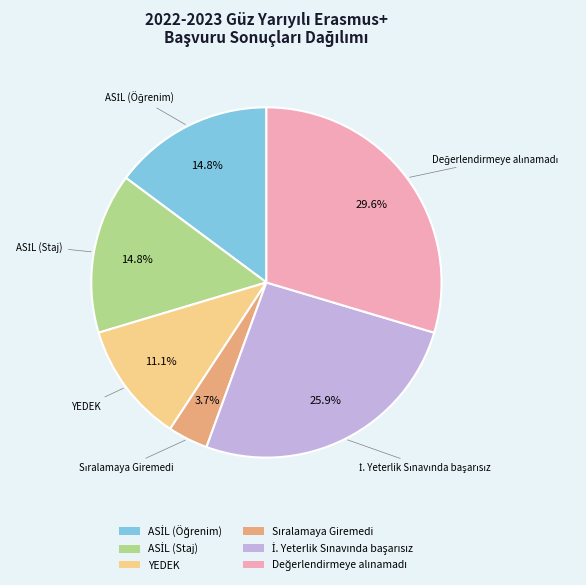

Is there any slice that represents more than half of the pie?

No